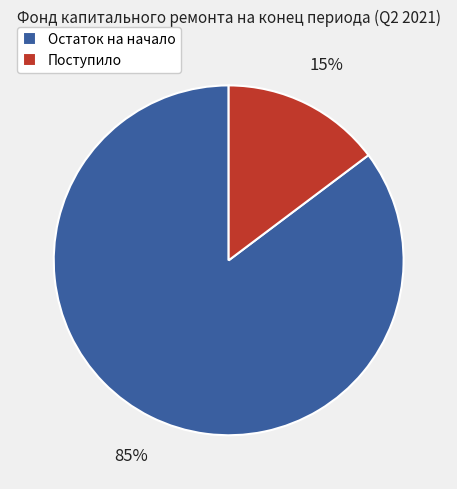

Combined, do Остаток на начало and Поступило account for over 50%?

Yes